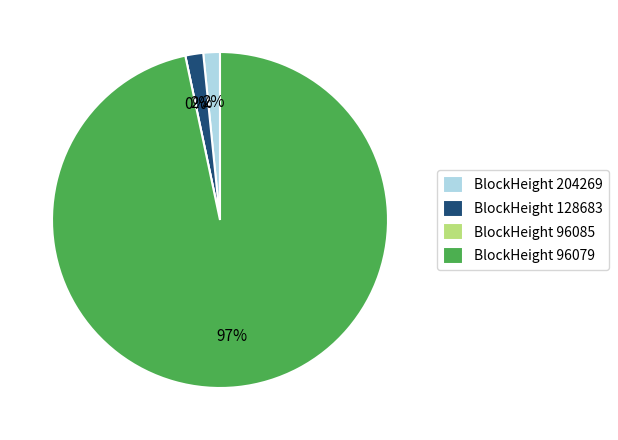

To the nearest percent, what portion does 128683 represent?

2%